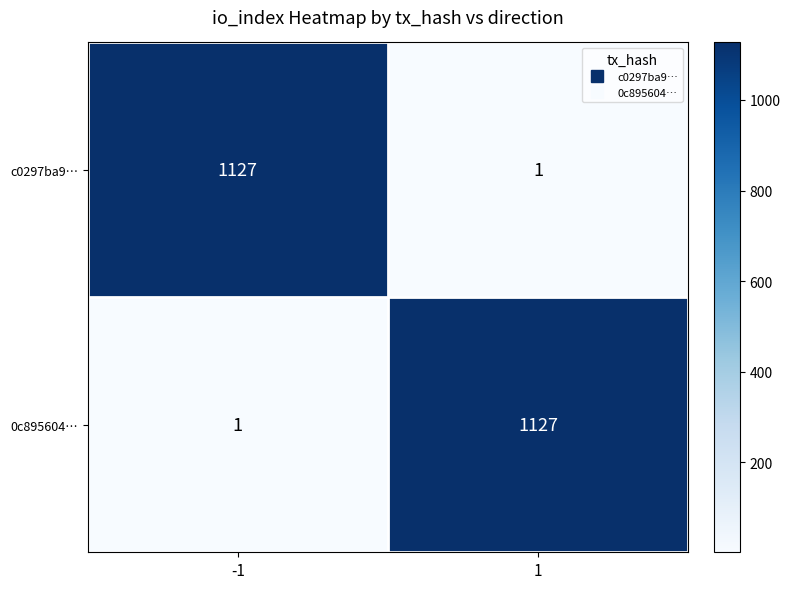

The 0c895604… series shows 1920 at 1. True or false?

False